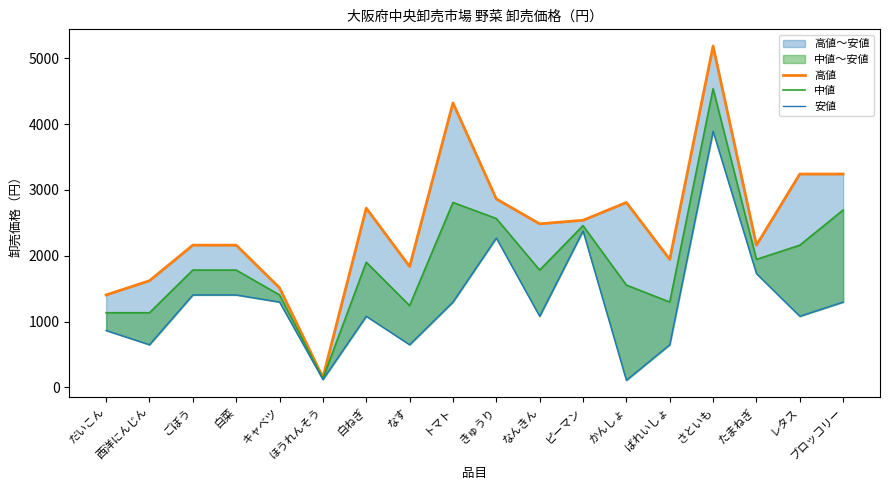

What is the minimum value shown in the chart?

108